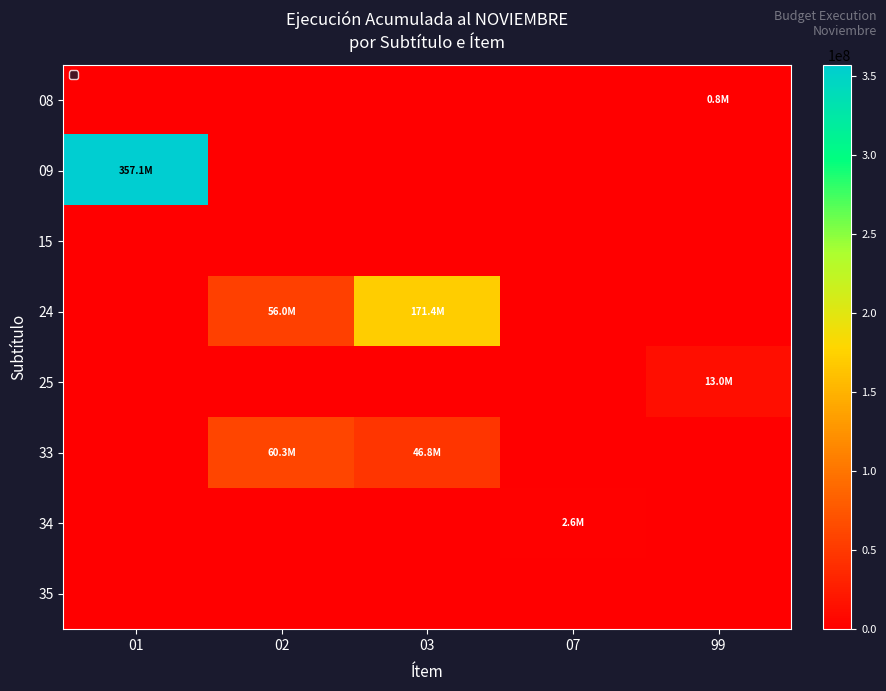

Between 01 and 03, which is larger?

01